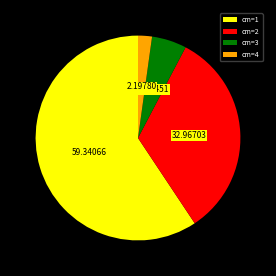

Is cm=1 the majority of the pie?

Yes